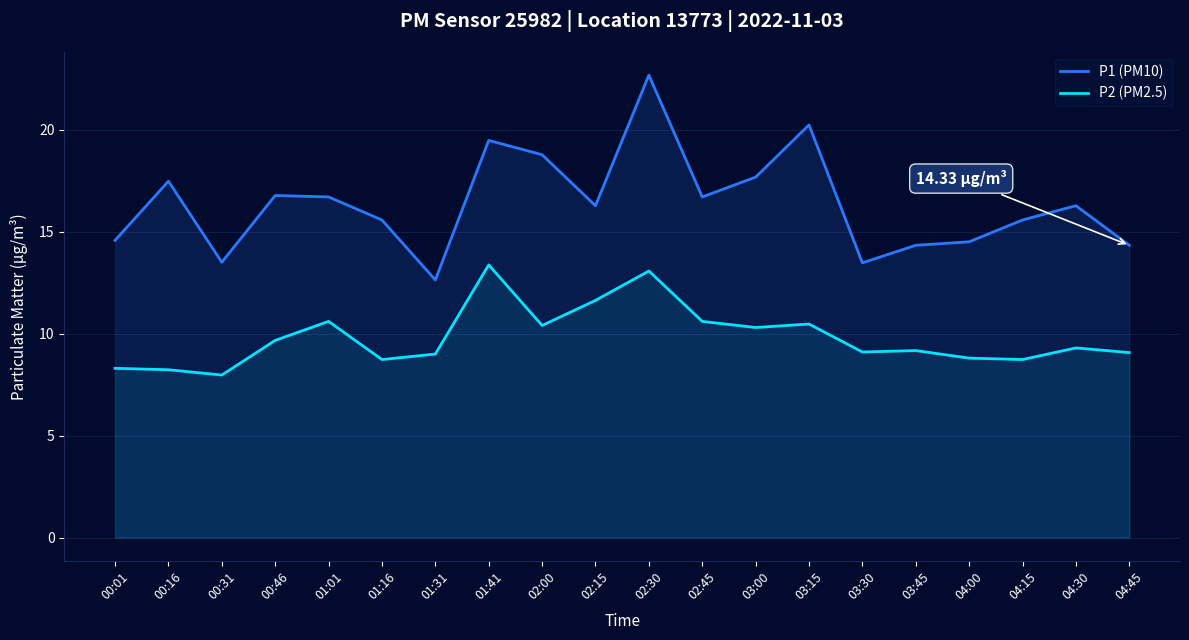

What is the total value across all series at 03:30?

22.6